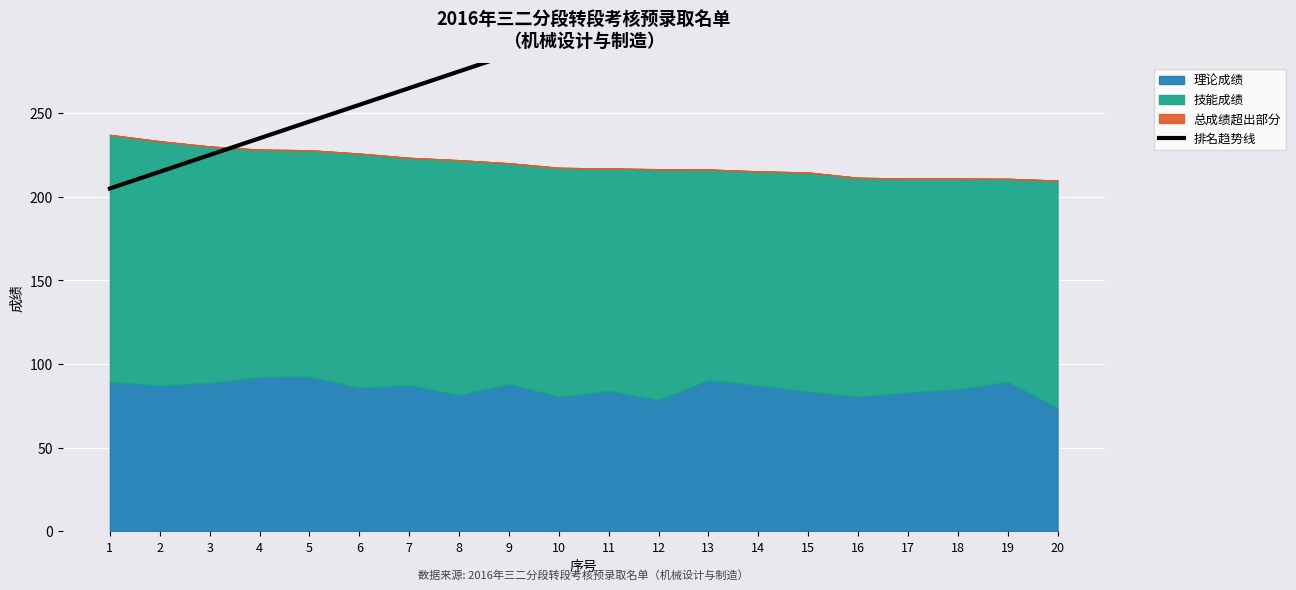

Approximately how many times larger is the value at 7 compared to 8?

1.0